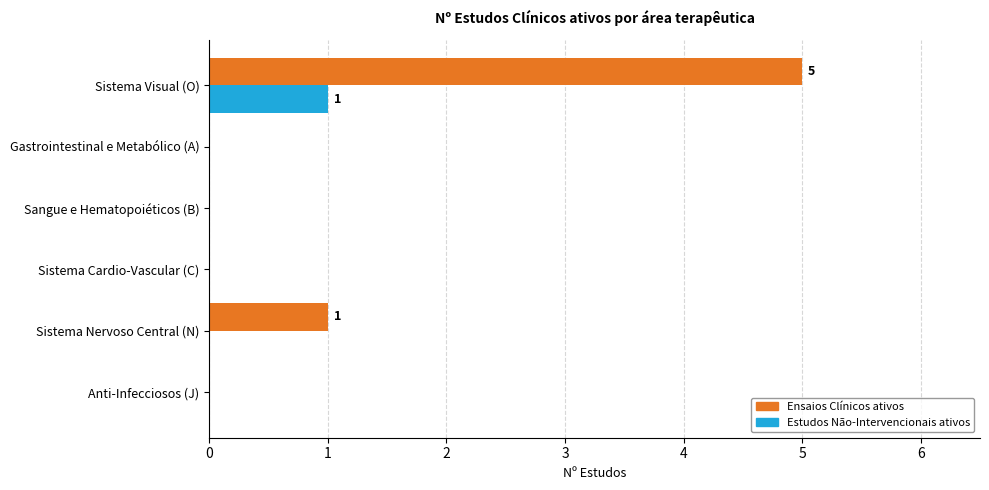

Which series changed the most between Sangue e Hematopoiéticos (B) and Sistema Visual (O)?

Ensaios Clínicos ativos